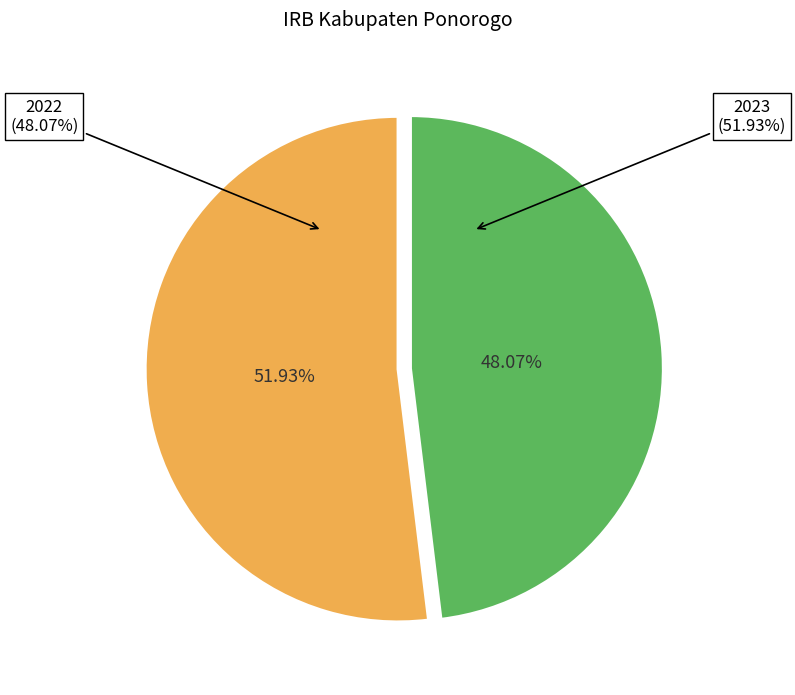

What is the ratio of the value at 2022 to the value at 2023?

0.9